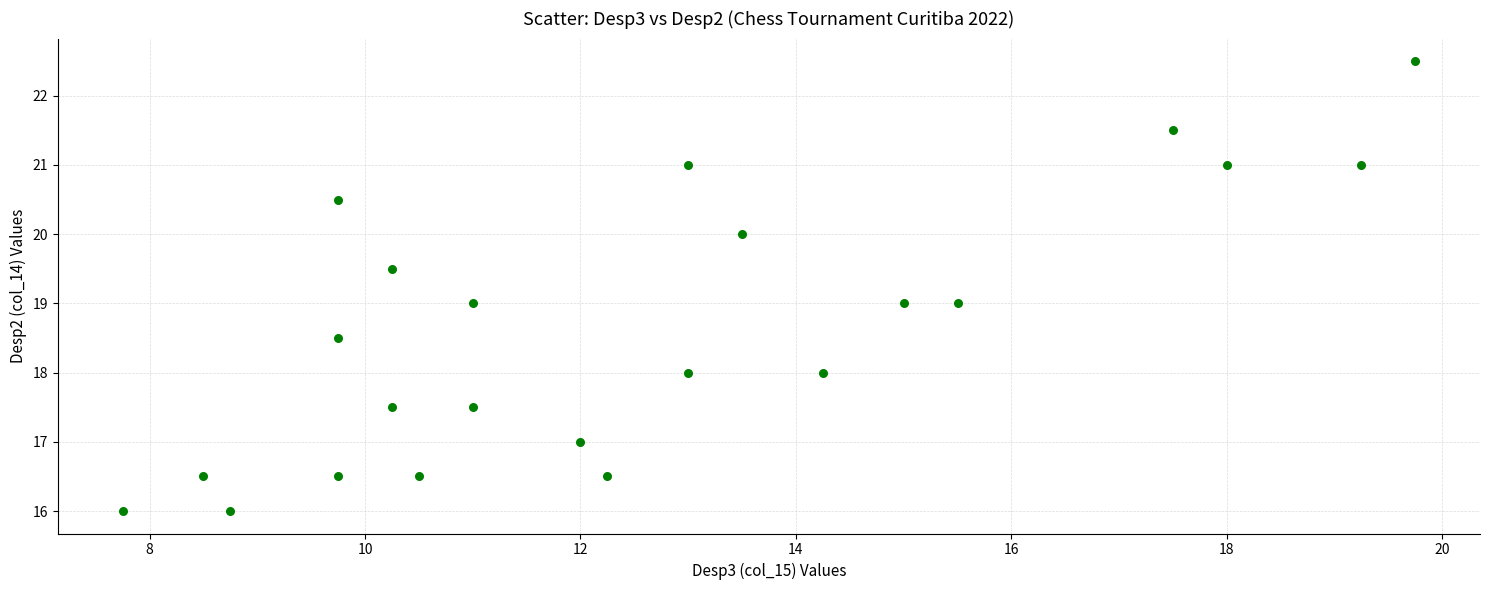

What is the range of Y values (max minus min)?

6.5